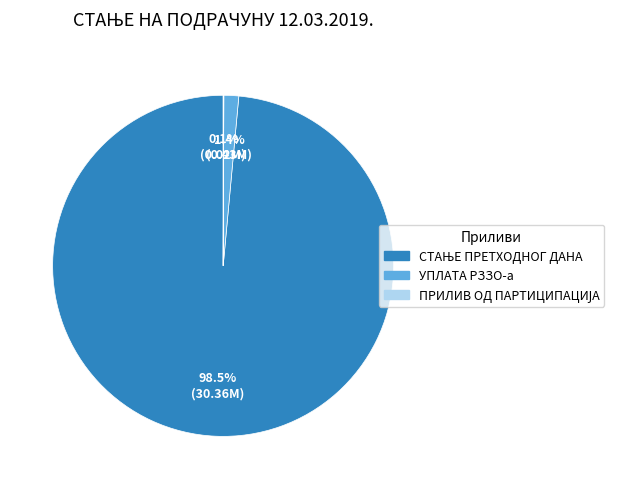

Does УПЛАТА РЗЗО-а represent more than half of the total?

No